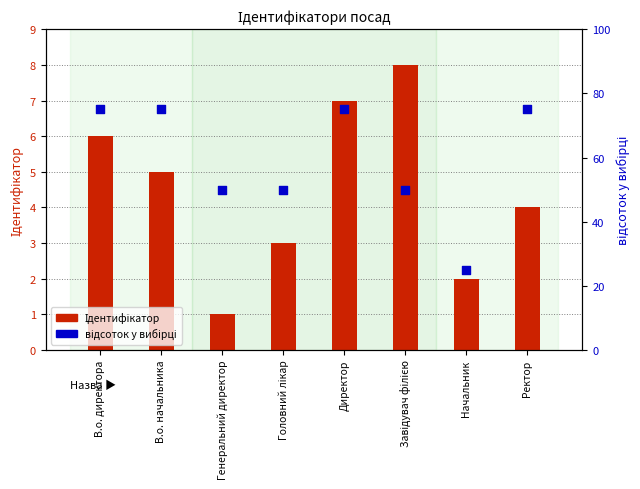

What is the total value across all series at В.о. директора?

81